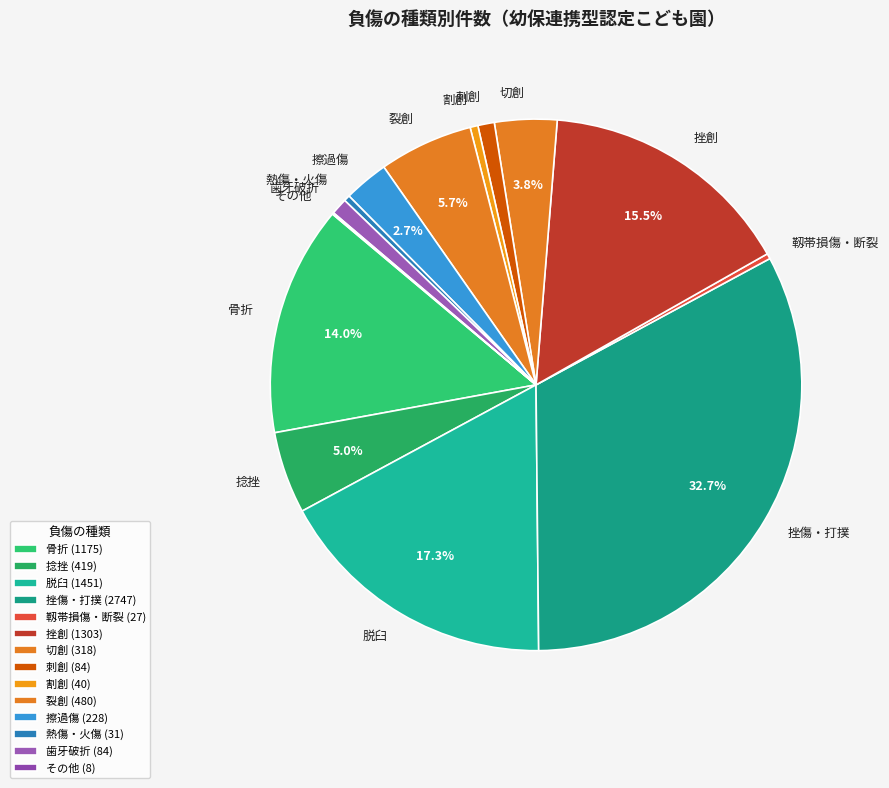

True or false: 裂創 accounts for 6% of the total.

True